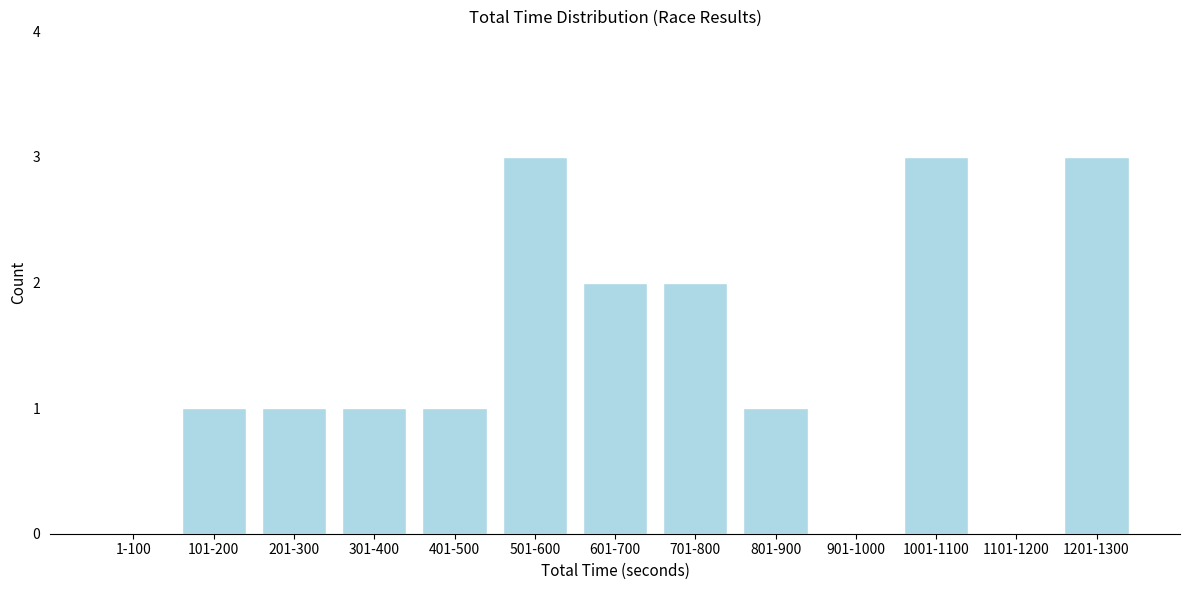

Reading left to right, list all the values displayed in this chart.

1-100=0	101-200=1	201-300=1	301-400=1	401-500=1	501-600=3	601-700=2	701-800=2	801-900=1	901-1000=0	1001-1100=3	1101-1200=0	1201-1300=3